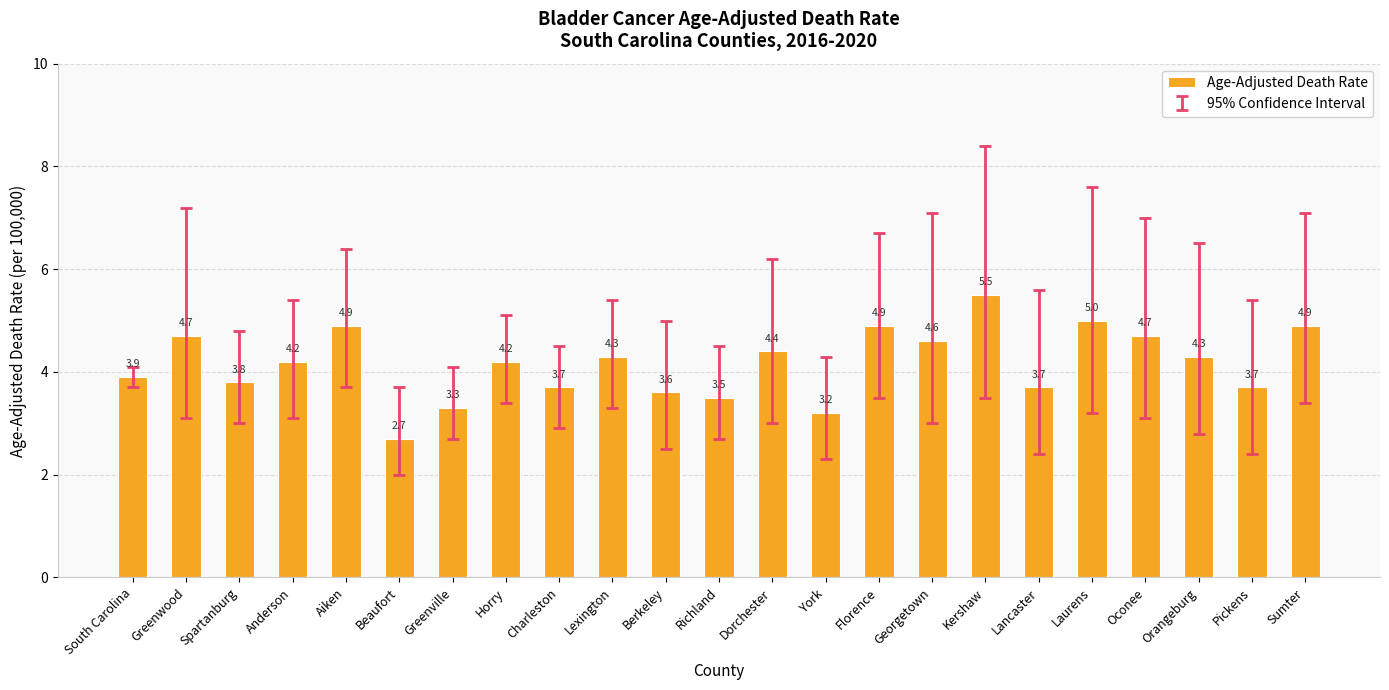

What is the ratio of the value at South Carolina to the value at Berkeley?

1.1